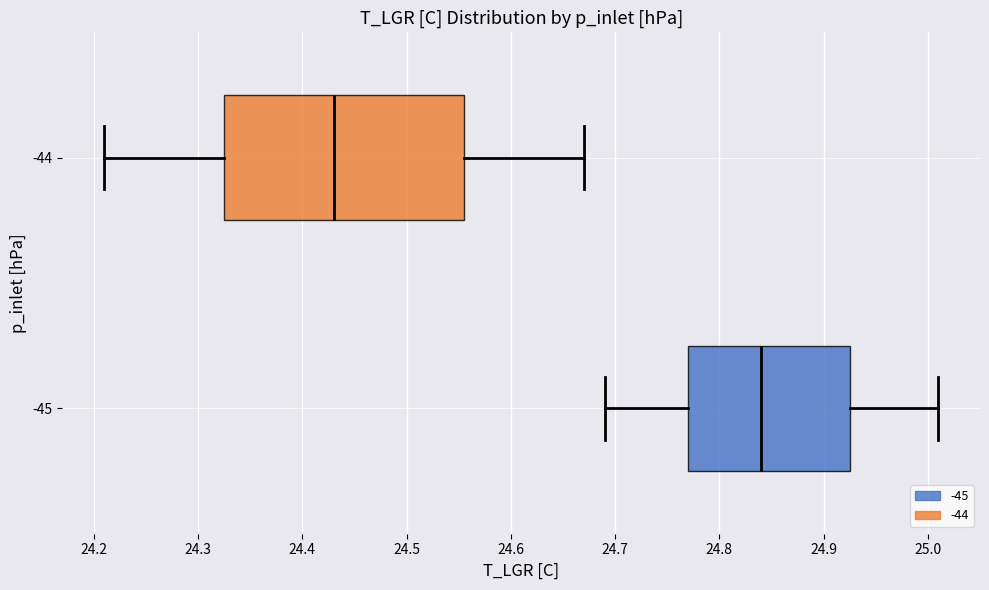

Which box's median line is the furthest to the right?

-45